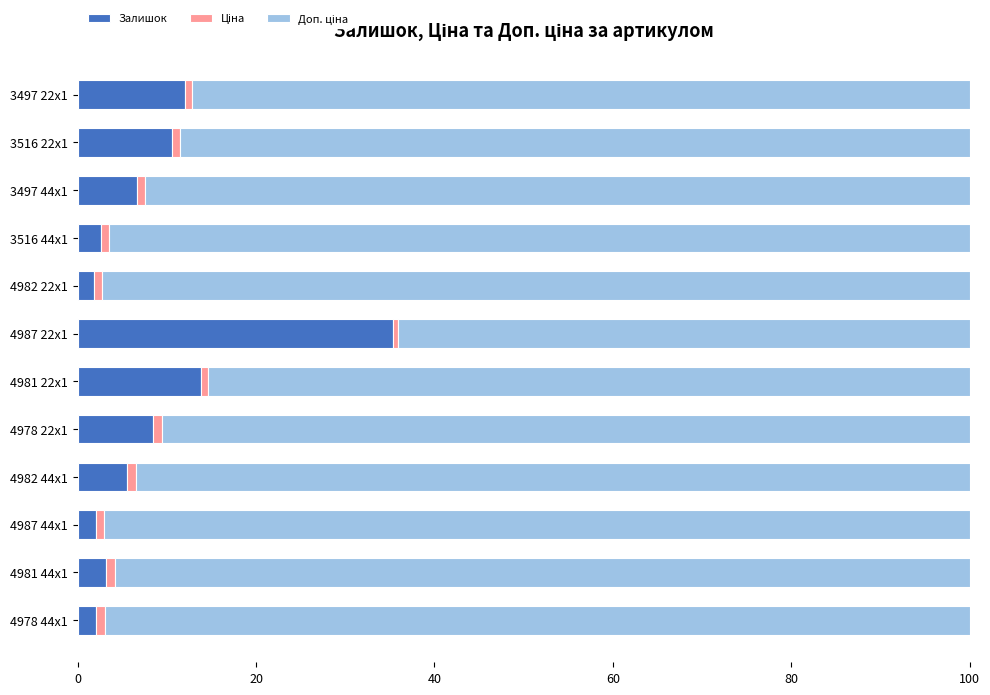

What is the maximum value for Залишок?

35.3